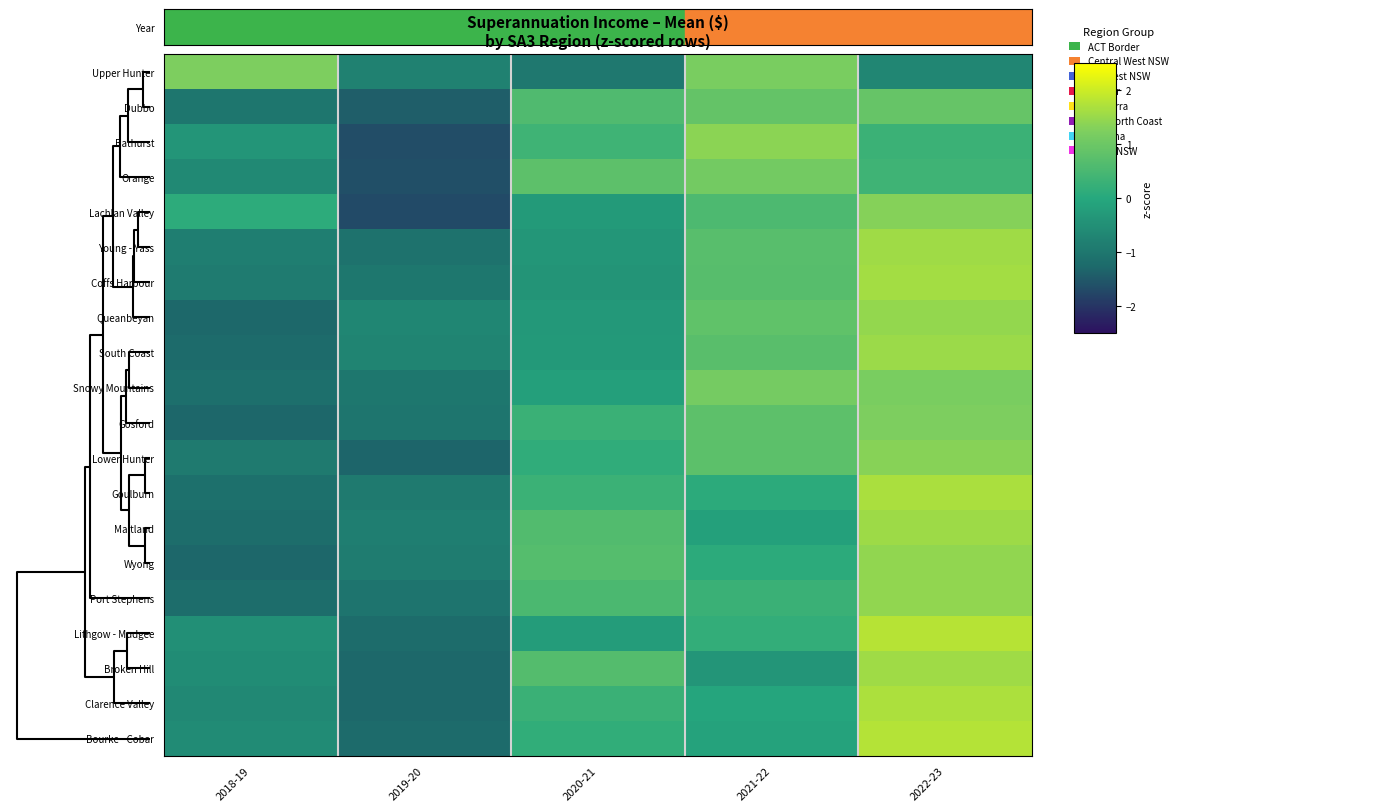

How many distinct data groups are displayed?

20